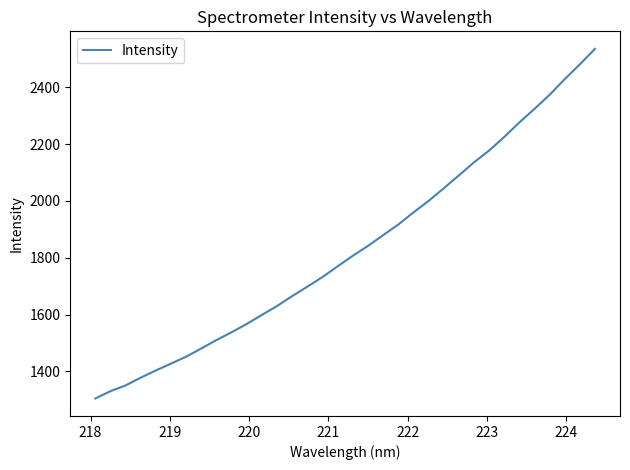

What is the maximum value shown in the chart?

2535.4